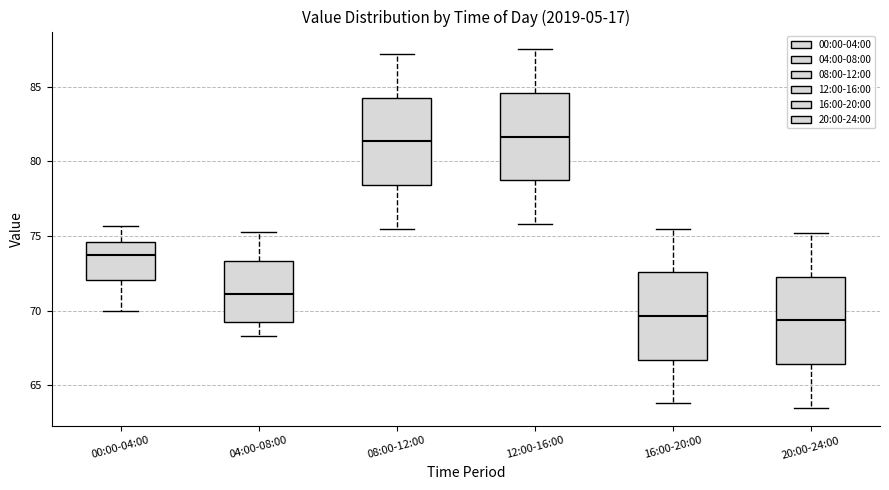

Reading left to right, transcribe this box plot: for each box, give where its median line is, the range the box spans, and where its two whiskers end, as read against the y-axis. The values are not printed on the chart, so give them approximately, as read against the axis.

00:00-04:00: median 73.5, box 72.0 to 74.5, whiskers 70.0 to 75.5
04:00-08:00: median 71.0, box 69.5 to 73.5, whiskers 68.5 to 75.5
08:00-12:00: median 81.5, box 78.5 to 84.5, whiskers 75.5 to 87.0
12:00-16:00: median 81.5, box 78.5 to 84.5, whiskers 76.0 to 87.5
16:00-20:00: median 69.5, box 66.5 to 72.5, whiskers 64.0 to 75.5
20:00-24:00: median 69.5, box 66.5 to 72.5, whiskers 63.5 to 75.0